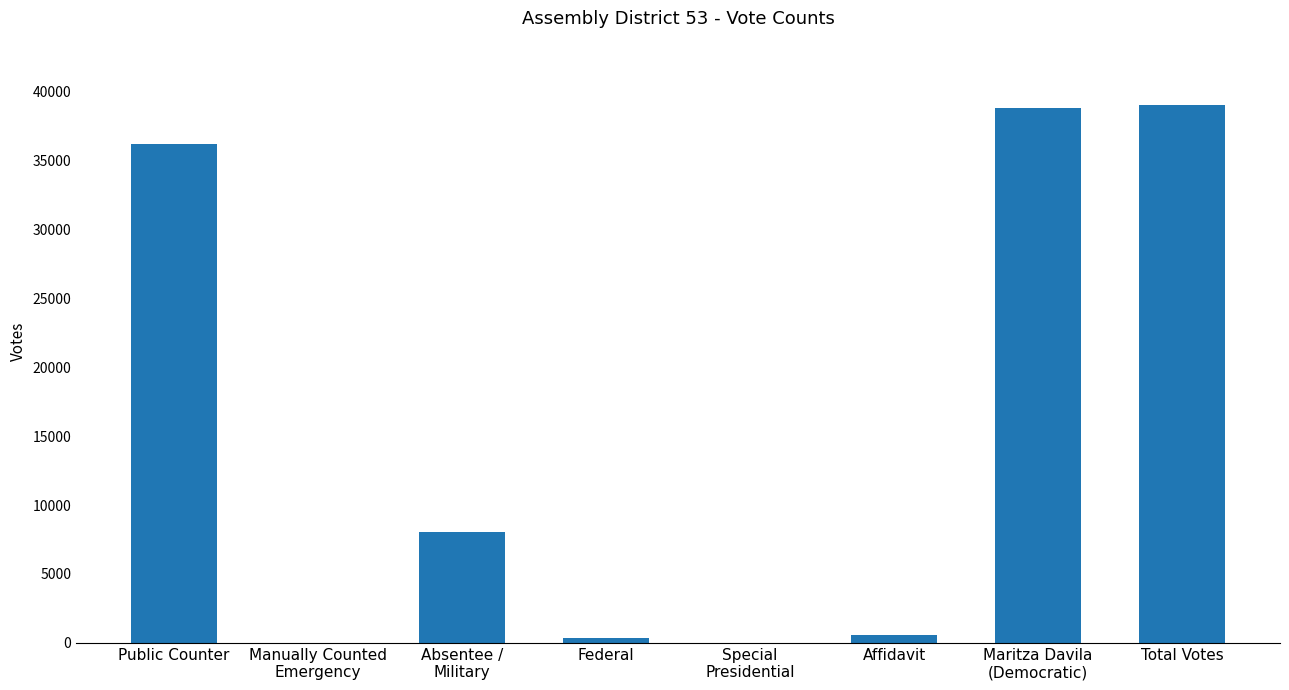

What is the maximum value shown in the chart?

39030